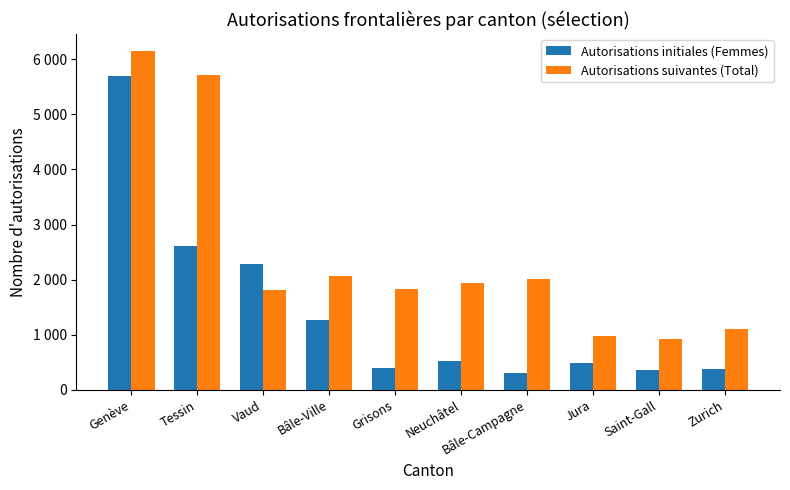

At which category is the sum across all series the highest?

Genève